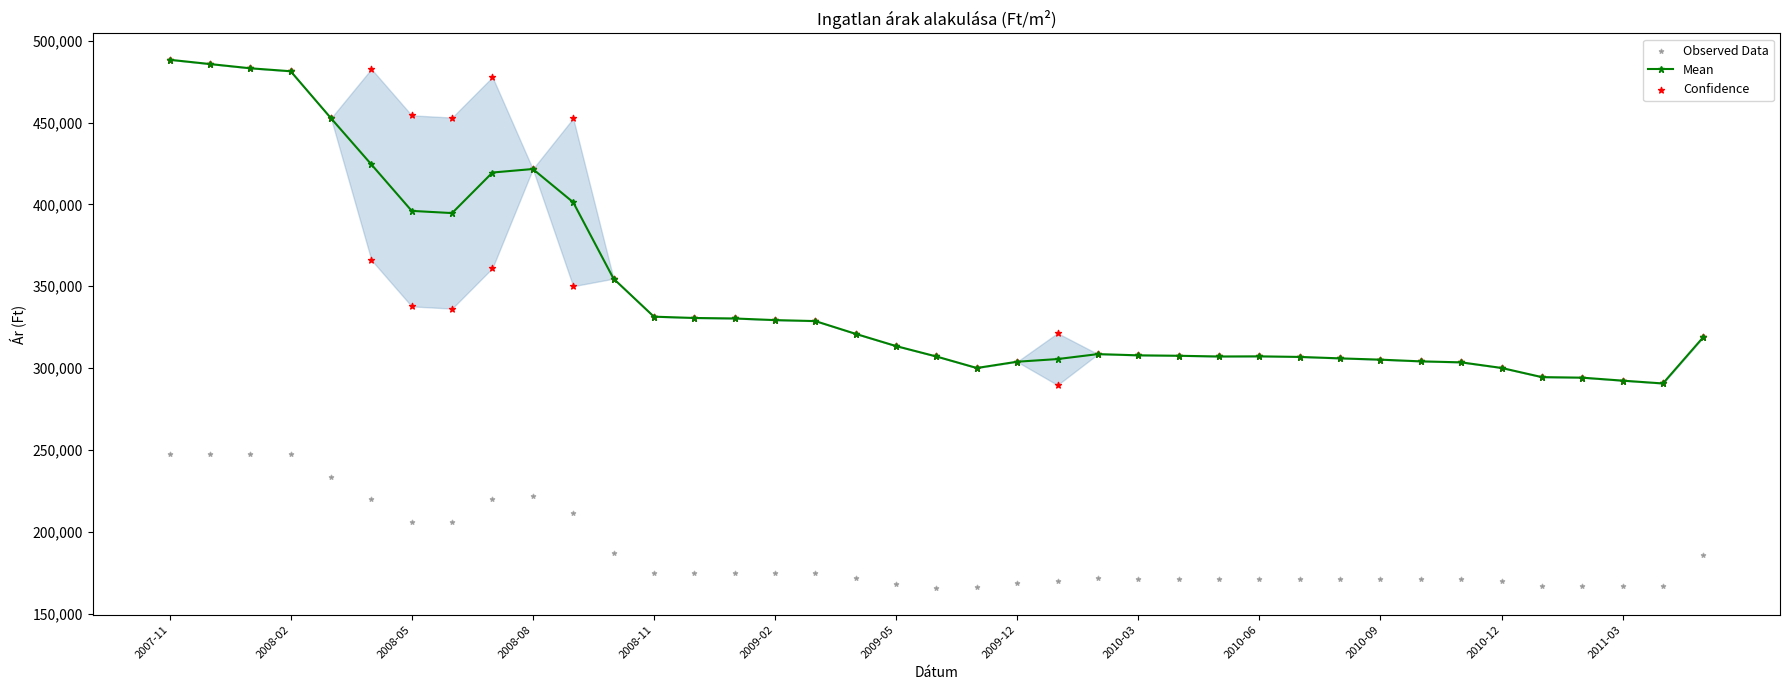

What is the lowest value of the Mean series?

290627